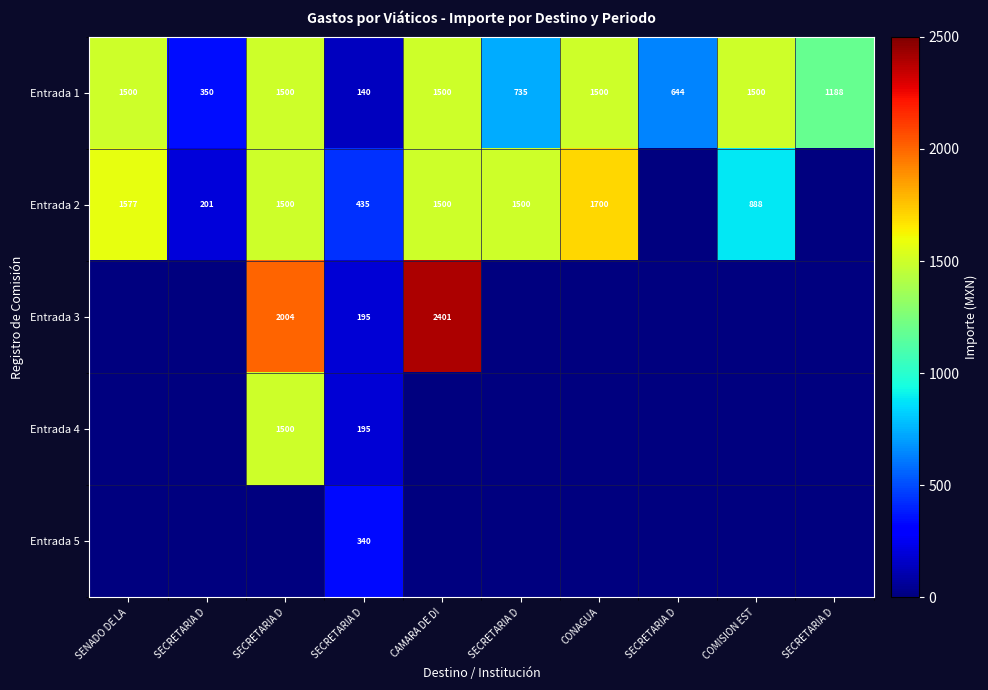

Which series has the largest total across all categories?

Entrada 1